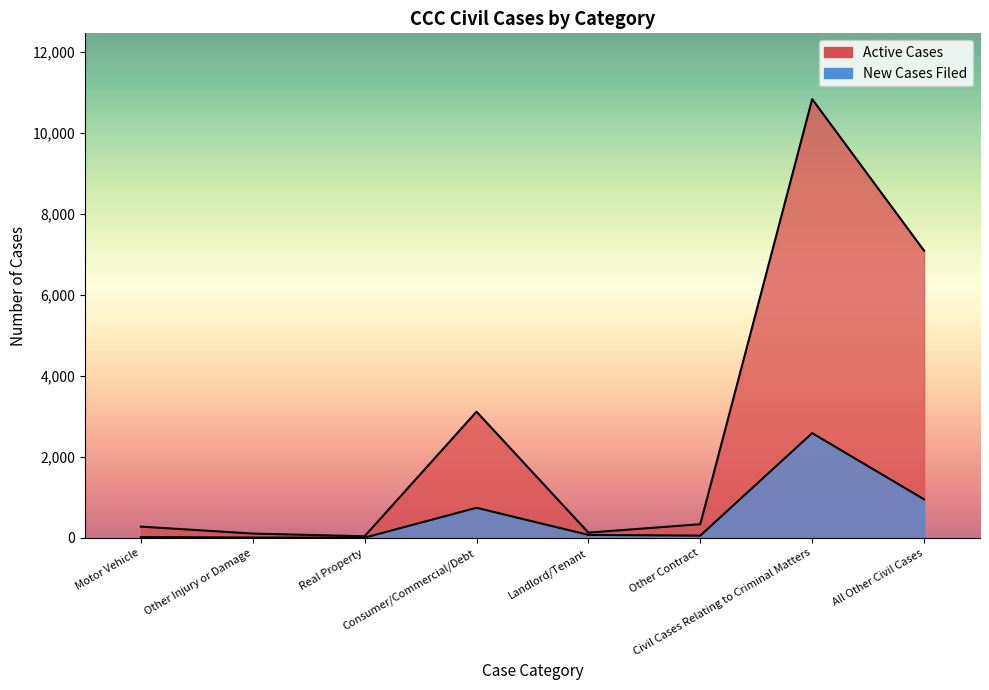

List the labels in order of New Cases Filed value, smallest first.

Real Property, Other Injury or Damage, Motor Vehicle, Other Contract, Landlord/Tenant, Consumer/Commercial/Debt, All Other Civil Cases, Civil Cases Relating to Criminal Matters